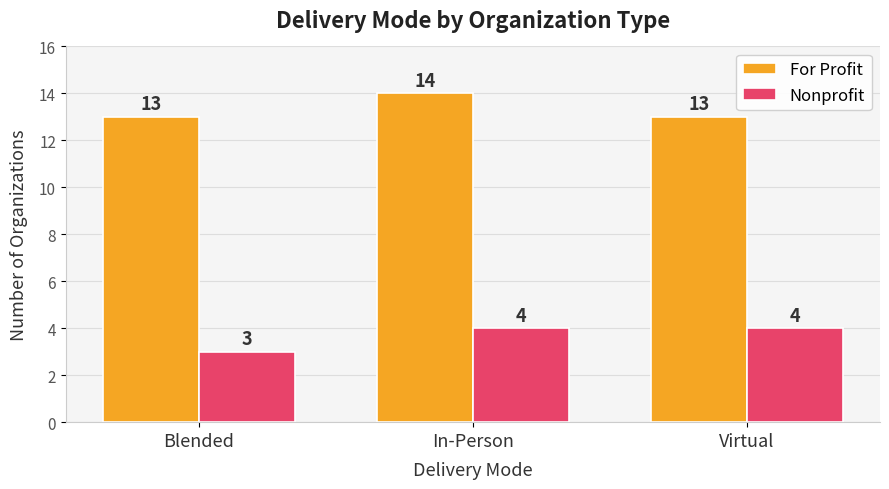

Is the value of For Profit at Blended greater than the value of Nonprofit at Virtual?

Yes